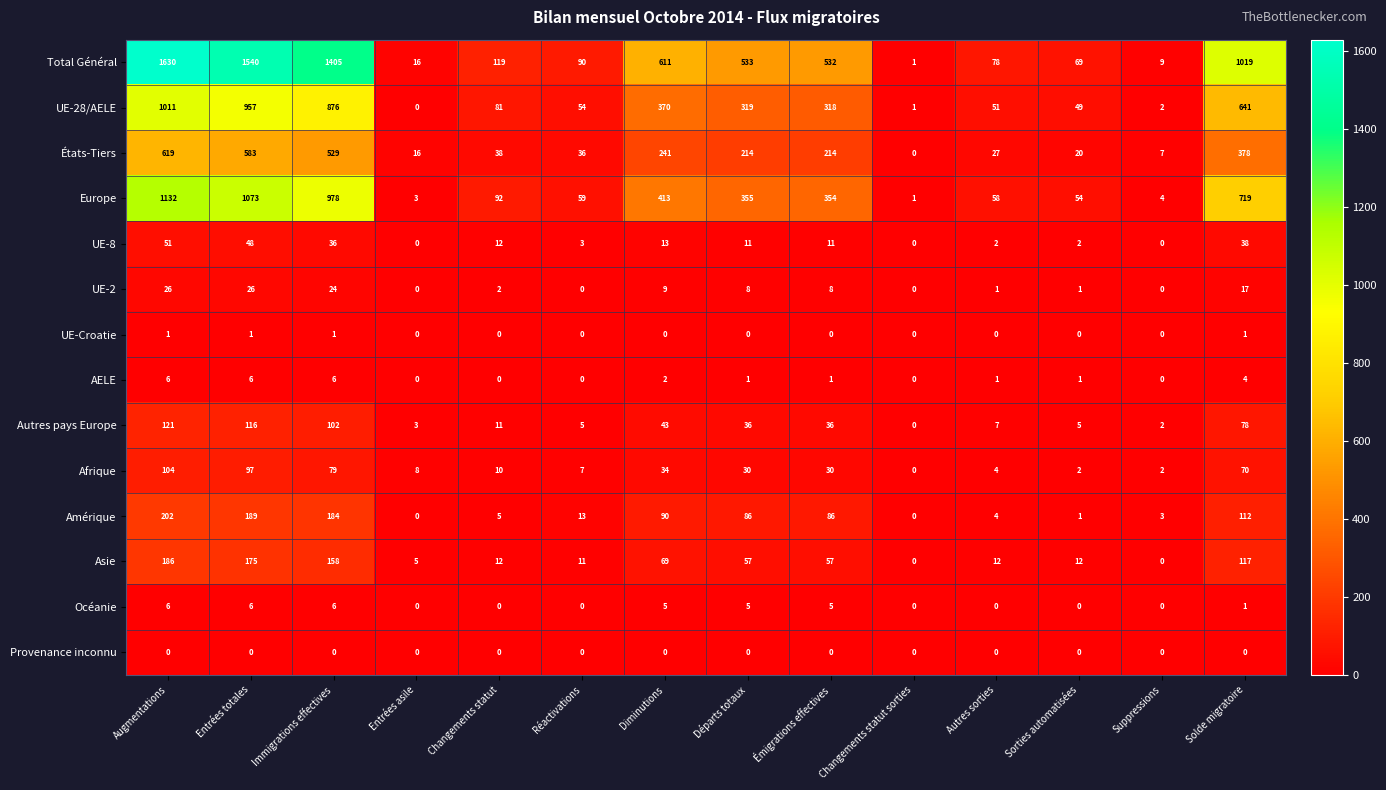

What is the maximum value for Europe?

1132